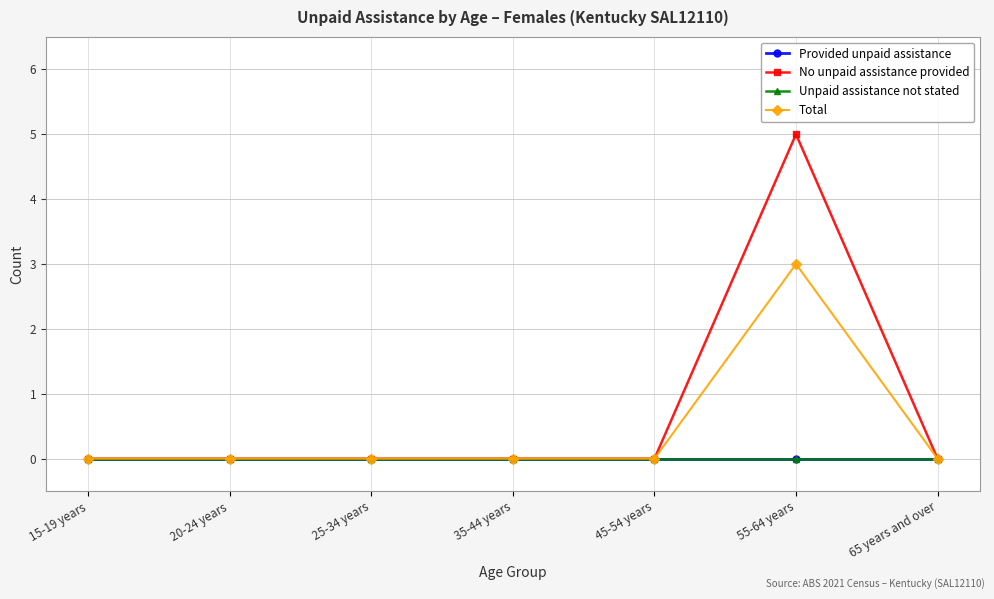

What is the difference between the maximum and minimum values in the Total series?

3